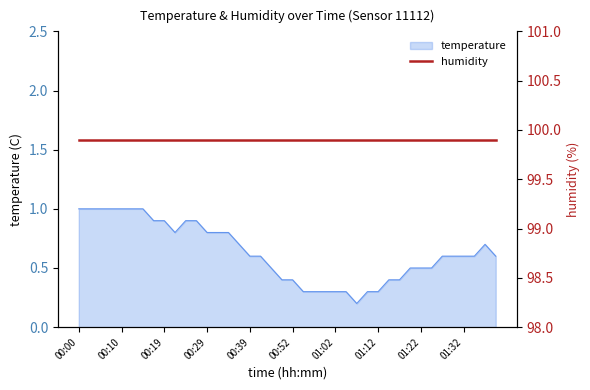

What position from the left is 00:10?

5